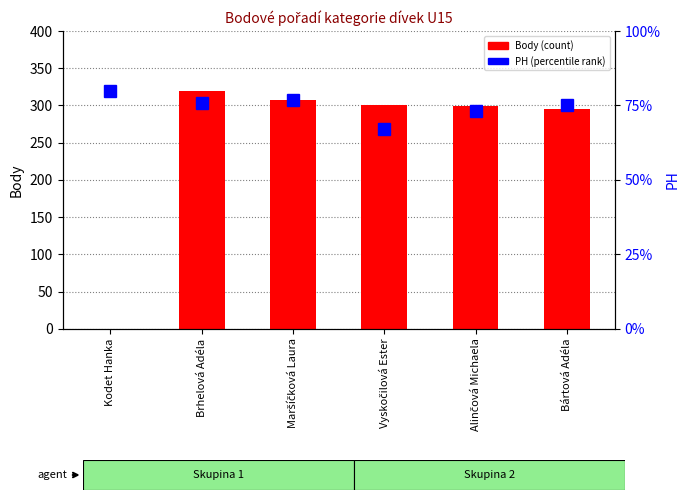

How many values in the PH (percentile rank) series are below 76?

3